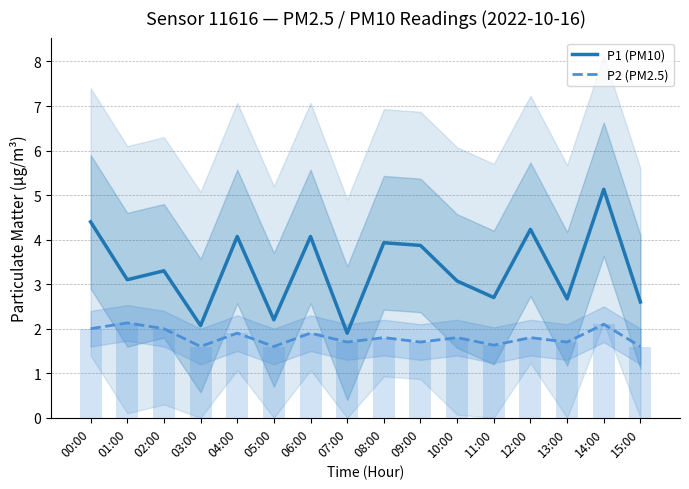

What is the difference between the maximum and minimum values in the P2 (PM2.5) series?

0.5